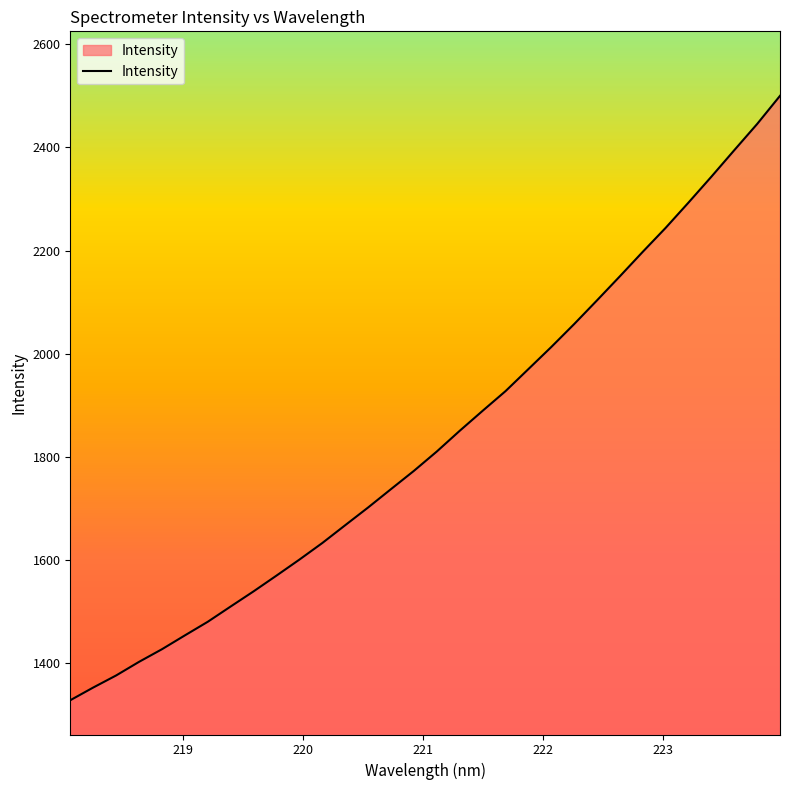

True or false: there are more than 0 points higher than both neighbors.

False